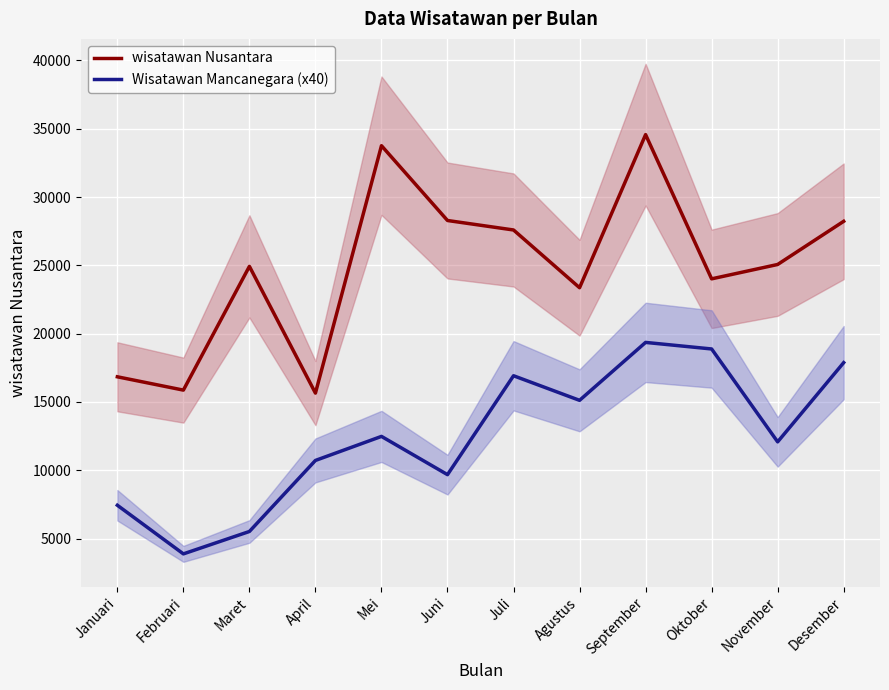

Where is the first local maximum for Wisatawan Mancanegara (x40)?

Mei